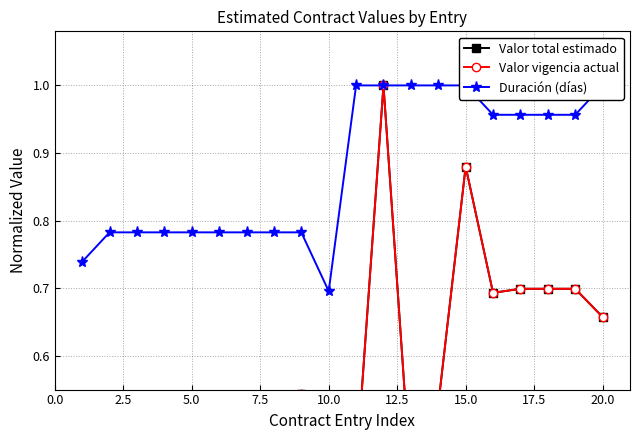

True or false: Valor vigencia actual and Valor total estimado intersect in this chart.

False